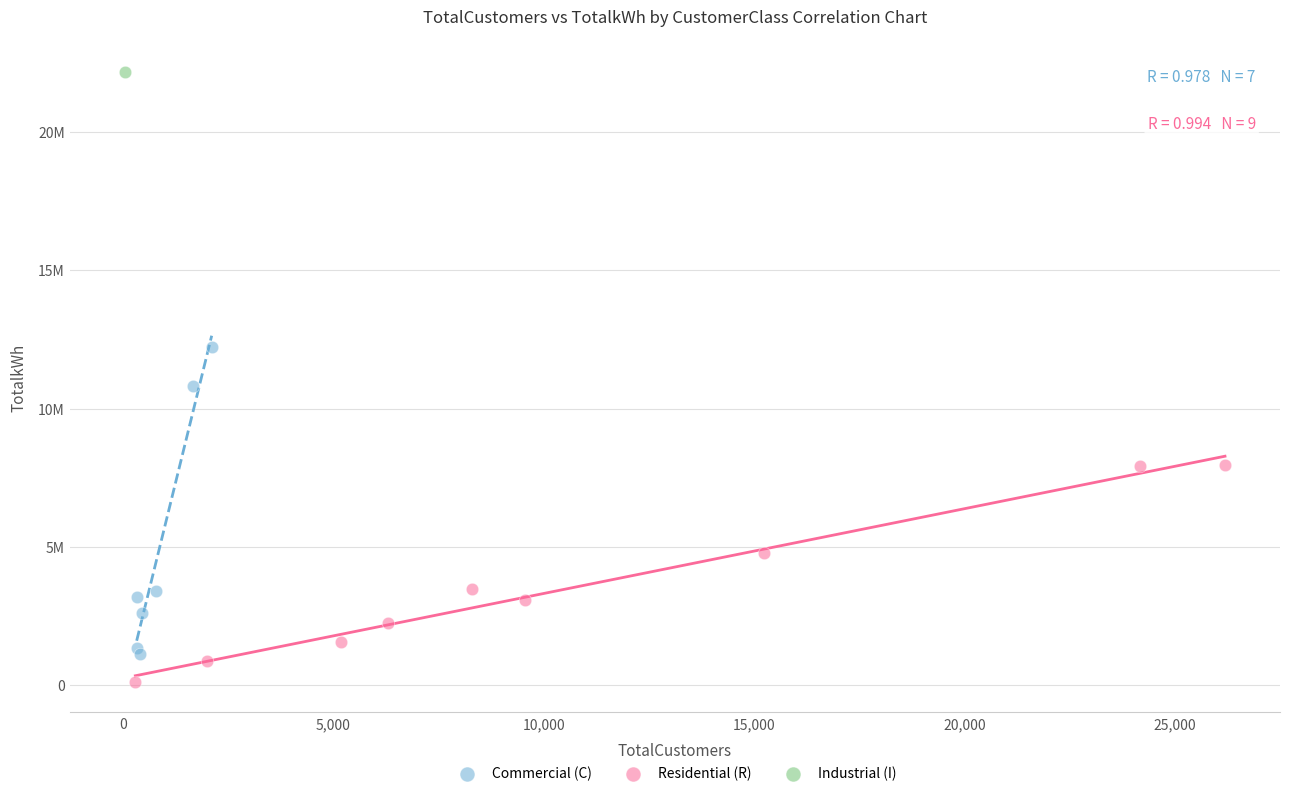

Which series reaches the maximum Y coordinate?

Industrial (I)